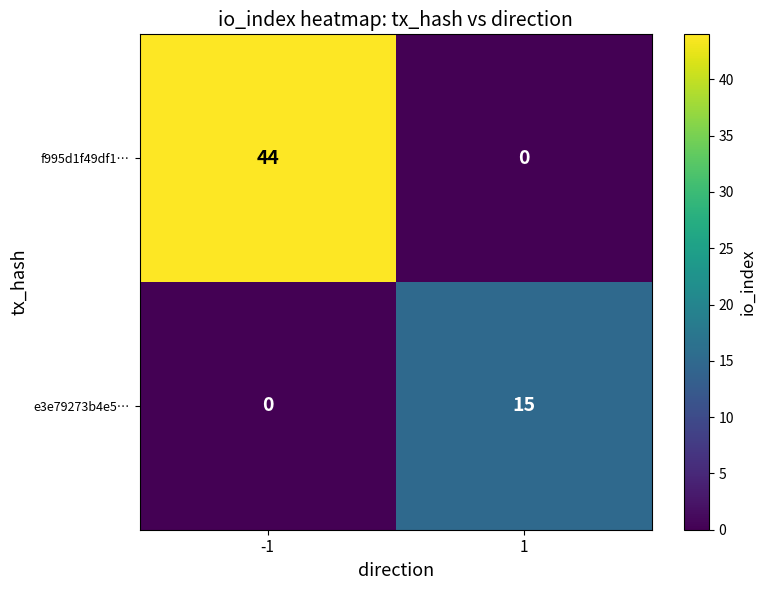

Which series has the widest spread of values?

f995d1f49df1…